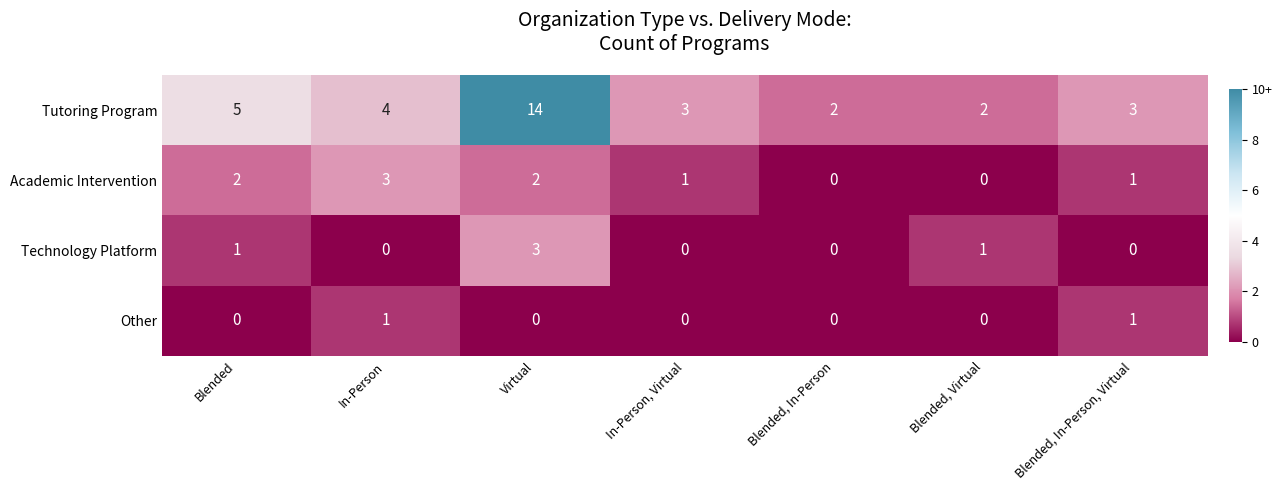

What is the difference between the highest and lowest values at Blended, In-Person, Virtual?

3